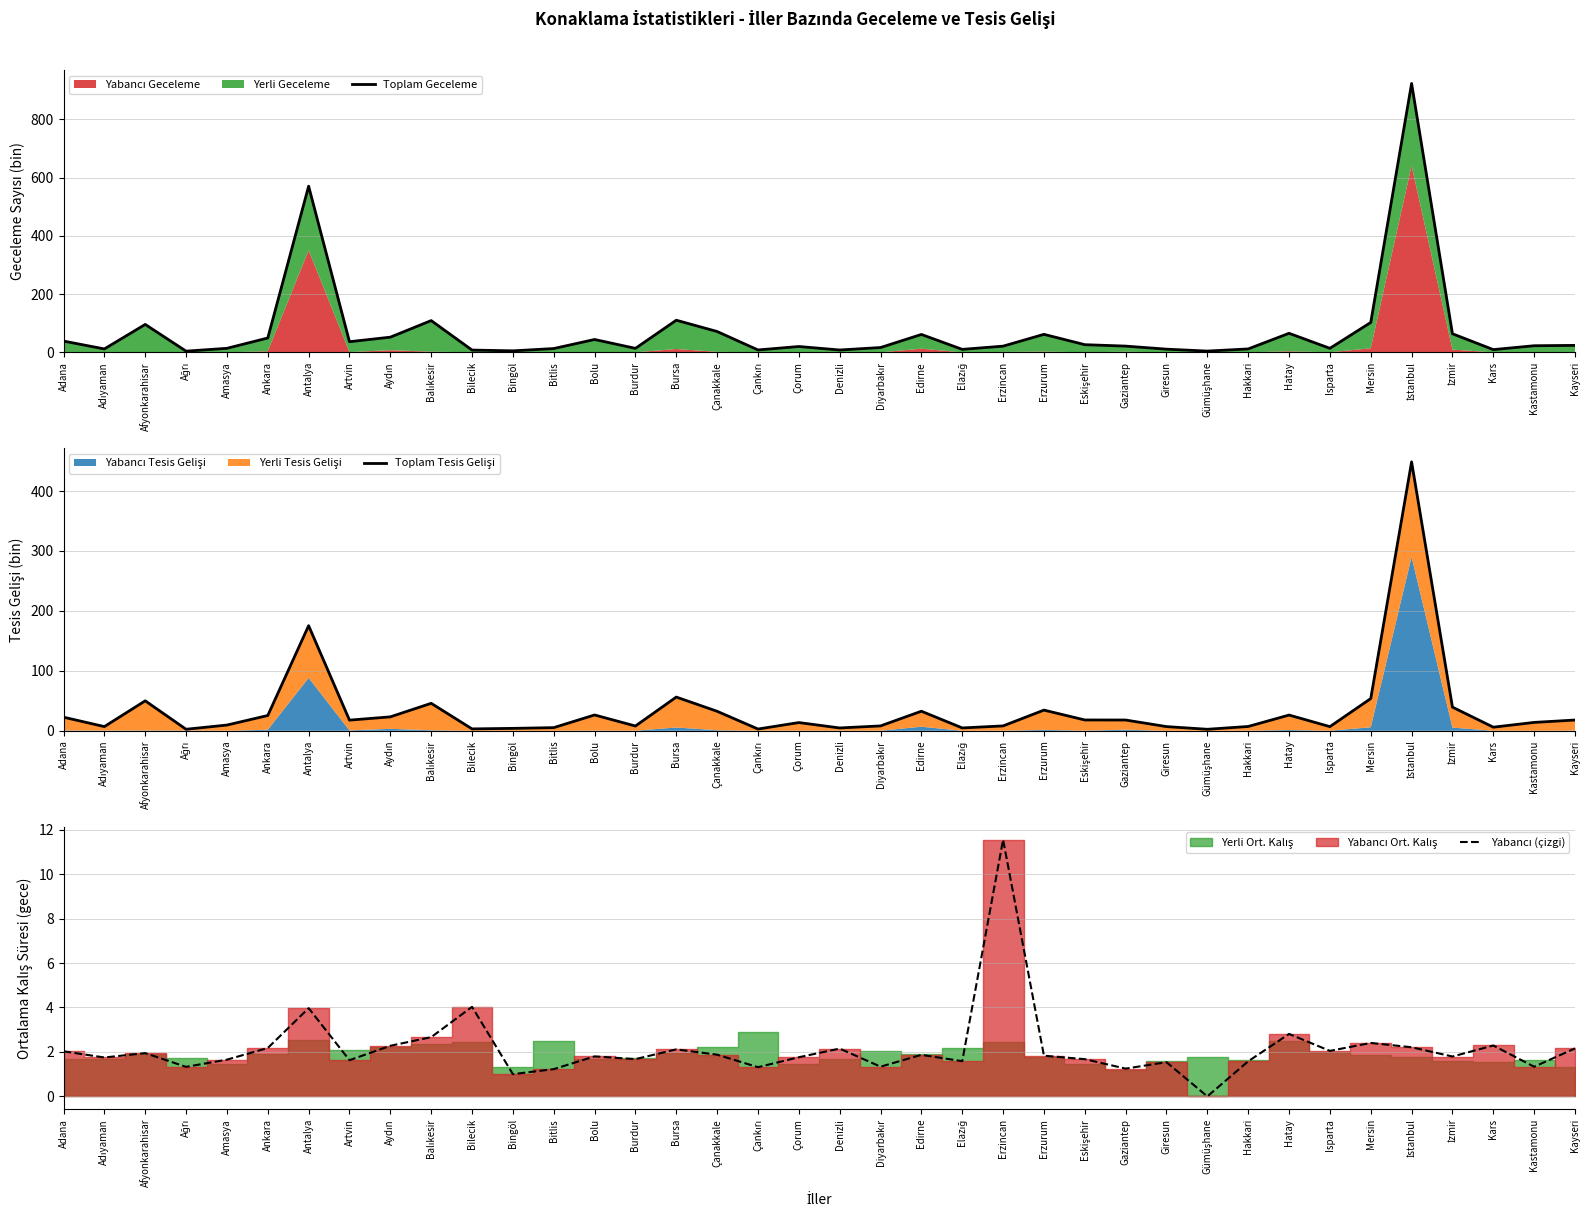

Reading left to right, what are all the values shown in this chart?

Toplam Geceleme: Adana=38.8	Adıyaman=11.8	Afyonkarahisar=96.0	Ağrı=4.3	Amasya=13.9	Ankara=49.4	Antalya=570.4	Artvin=36.7	Aydın=52.2	Balıkesir=109.1	Bilecik=8.0	Bingöl=5.3	Bitlis=13.1	Bolu=44.3	Burdur=13.8	Bursa=110.4	Çanakkale=71.6	Çankırı=8.4	Çorum=20.2	Denizli=8.2	Diyarbakır=16.6	Edirne=61.6	Elazığ=10.3	Erzincan=21.4	Erzurum=61.9	Eskişehir=26.4	Gaziantep=21.5	Giresun=11.1	Gümüşhane=4.5	Hakkari=11.8	Hatay=65.5	Isparta=13.9	Mersin=102.6	İstanbul=923.1	İzmir=64.0	Kars=9.5	Kastamonu=22.8	Kayseri=24.0
Toplam Tesis Gelişi: Adana=22.7	Adıyaman=7.0	Afyonkarahisar=50.0	Ağrı=2.6	Amasya=9.6	Ankara=25.5	Antalya=175.4	Artvin=17.8	Aydın=23.3	Balıkesir=45.8	Bilecik=3.2	Bingöl=4.1	Bitlis=5.3	Bolu=26.4	Burdur=8.0	Bursa=56.3	Çanakkale=32.5	Çankırı=2.9	Çorum=13.7	Denizli=4.8	Diyarbakır=8.2	Edirne=32.7	Elazığ=4.8	Erzincan=8.2	Erzurum=34.5	Eskişehir=18.1	Gaziantep=18.0	Giresun=7.0	Gümüşhane=2.5	Hakkari=7.2	Hatay=26.3	Isparta=7.0	Mersin=53.8	İstanbul=448.7	İzmir=39.5	Kars=6.0	Kastamonu=14.0	Kayseri=18.0
Yabancı (çizgi): Adana=2.0	Adıyaman=1.7	Afyonkarahisar=1.9	Ağrı=1.3	Amasya=1.7	Ankara=2.2	Antalya=4.0	Artvin=1.6	Aydın=2.3	Balıkesir=2.7	Bilecik=4.0	Bingöl=1.0	Bitlis=1.2	Bolu=1.8	Burdur=1.7	Bursa=2.1	Çanakkale=1.9	Çankırı=1.3	Çorum=1.8	Denizli=2.2	Diyarbakır=1.3	Edirne=1.9	Elazığ=1.6	Erzincan=11.5	Erzurum=1.8	Eskişehir=1.7	Gaziantep=1.2	Giresun=1.5	Gümüşhane=0.0	Hakkari=1.6	Hatay=2.8	Isparta=2.0	Mersin=2.4	İstanbul=2.2	İzmir=1.8	Kars=2.3	Kastamonu=1.3	Kayseri=2.2